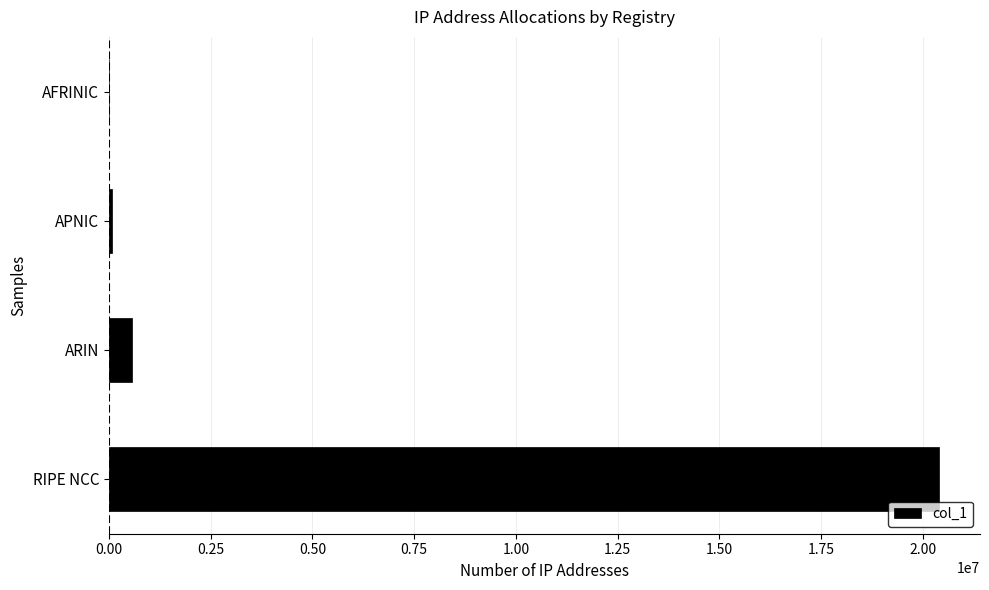

Which label corresponds to the largest value in the chart?

RIPE NCC